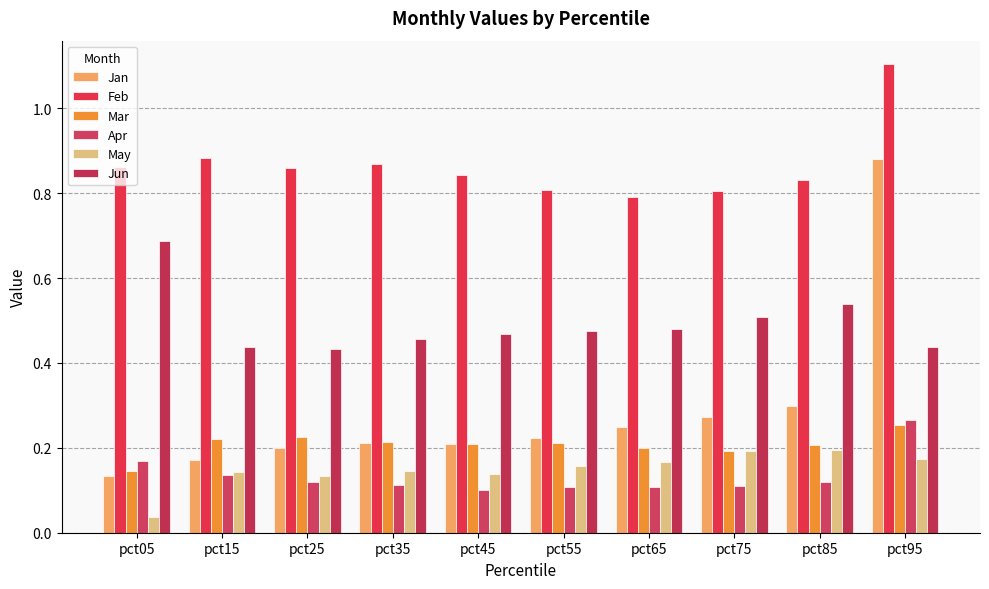

Reading left to right, list all the values displayed in this chart.

Jan: pct05=0.1	pct15=0.2	pct25=0.2	pct35=0.2	pct45=0.2	pct55=0.2	pct65=0.2	pct75=0.3	pct85=0.3	pct95=0.9
Feb: pct05=0.9	pct15=0.9	pct25=0.9	pct35=0.9	pct45=0.8	pct55=0.8	pct65=0.8	pct75=0.8	pct85=0.8	pct95=1.1
Mar: pct05=0.1	pct15=0.2	pct25=0.2	pct35=0.2	pct45=0.2	pct55=0.2	pct65=0.2	pct75=0.2	pct85=0.2	pct95=0.3
Apr: pct05=0.2	pct15=0.1	pct25=0.1	pct35=0.1	pct45=0.1	pct55=0.1	pct65=0.1	pct75=0.1	pct85=0.1	pct95=0.3
May: pct05=0.0	pct15=0.1	pct25=0.1	pct35=0.1	pct45=0.1	pct55=0.2	pct65=0.2	pct75=0.2	pct85=0.2	pct95=0.2
Jun: pct05=0.7	pct15=0.4	pct25=0.4	pct35=0.5	pct45=0.5	pct55=0.5	pct65=0.5	pct75=0.5	pct85=0.5	pct95=0.4